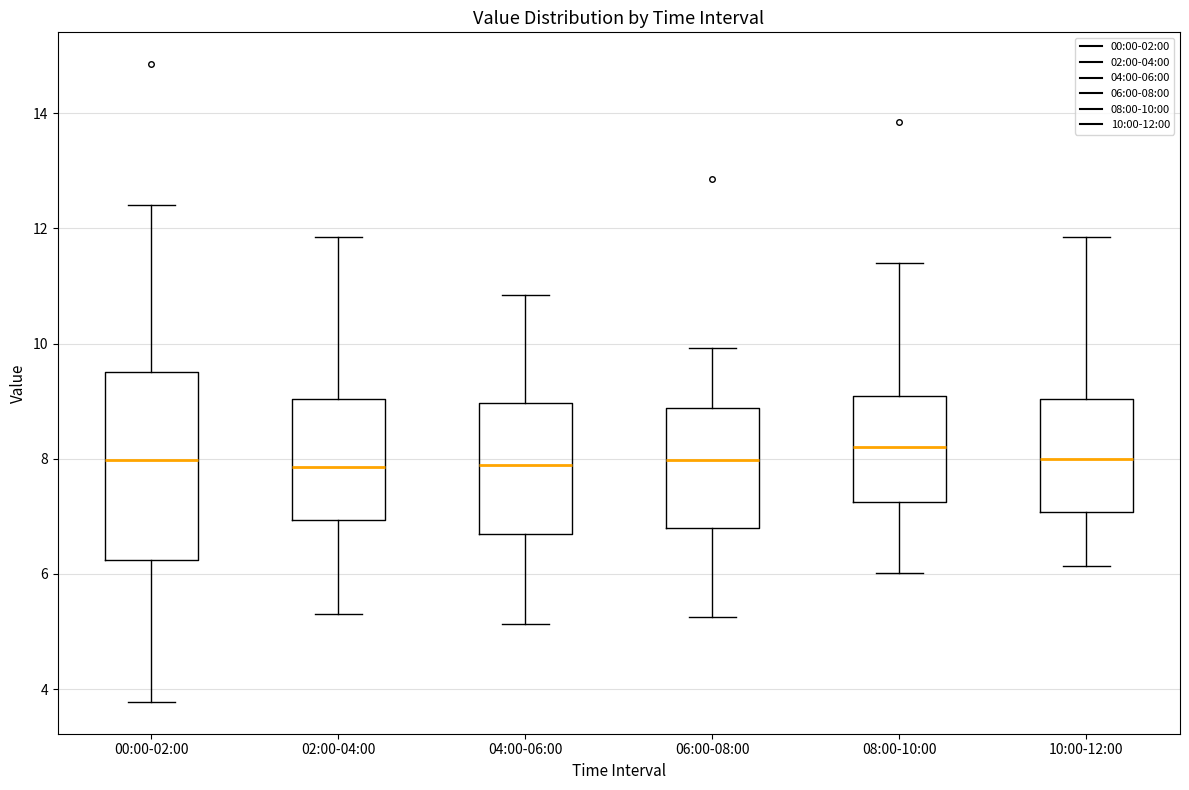

Where does the upper whisker of the box for 06:00-08:00 end on the y-axis? The values are not printed on the chart, so give them approximately, as read against the axis.

10.0